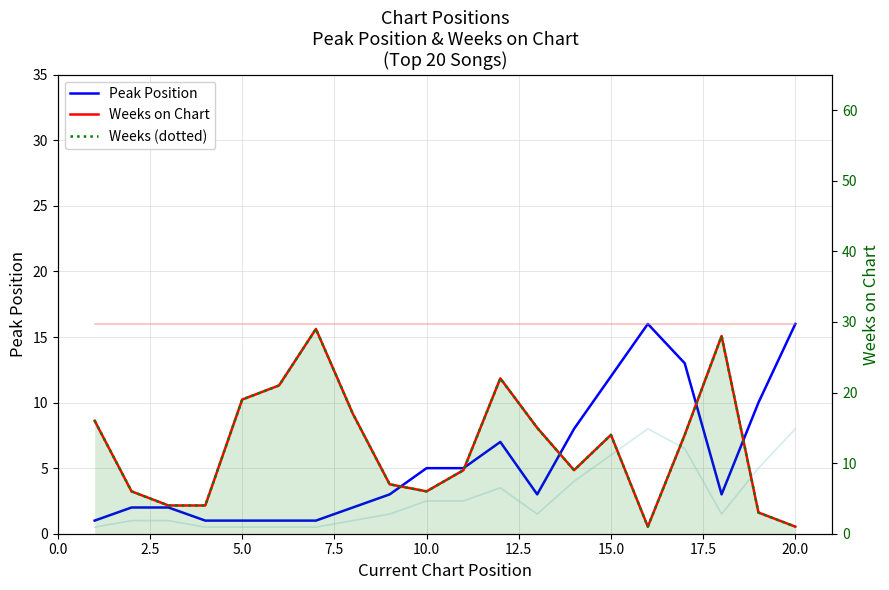

What is the value of the Weeks on Chart point at the 14th from the left?

9